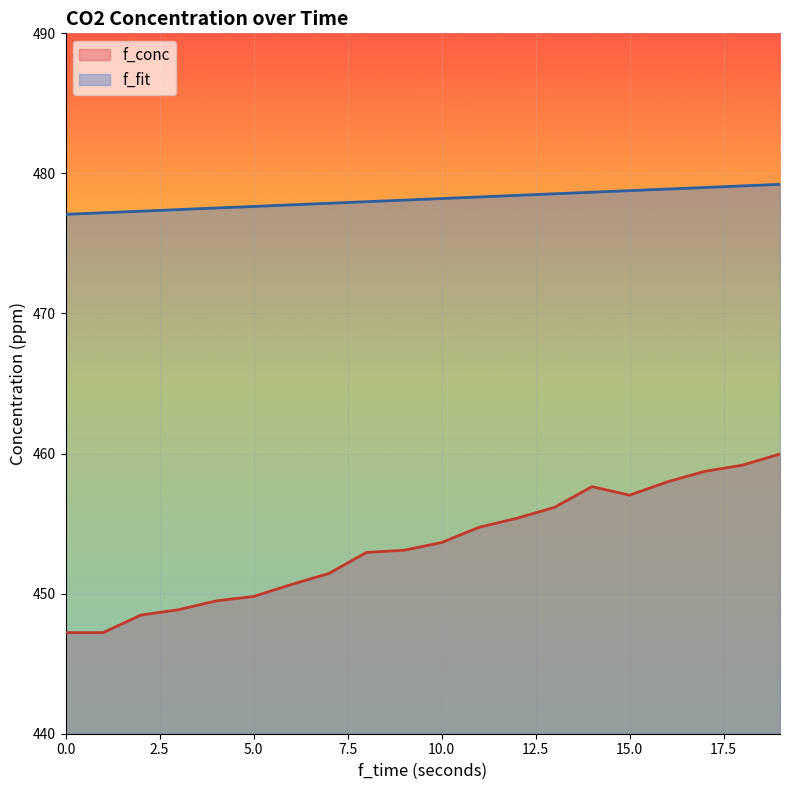

Where does the f_conc series first go above 453?

9